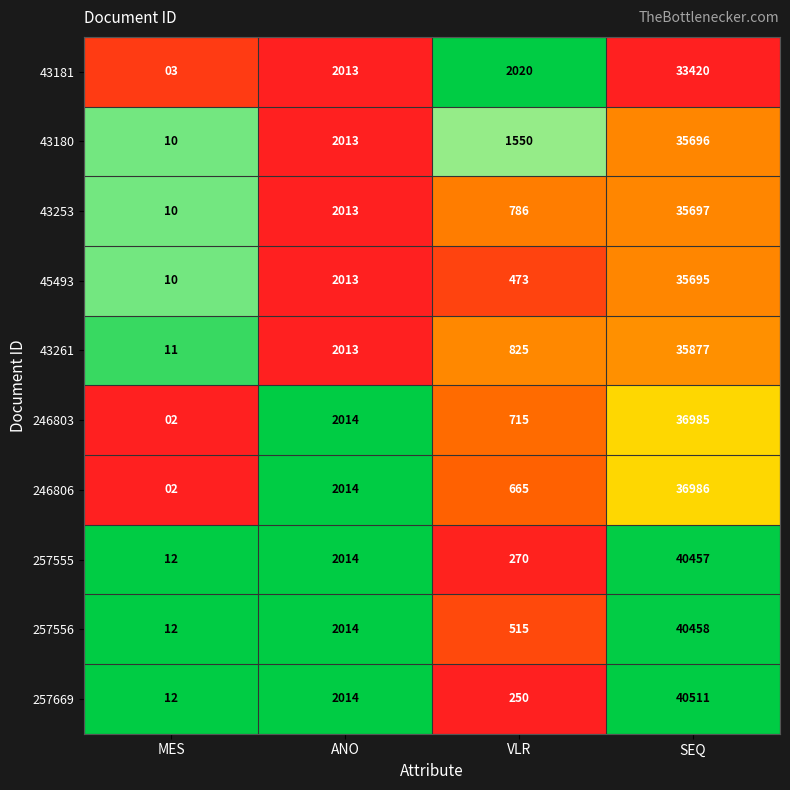

What is the total value across all series at VLR?

8069